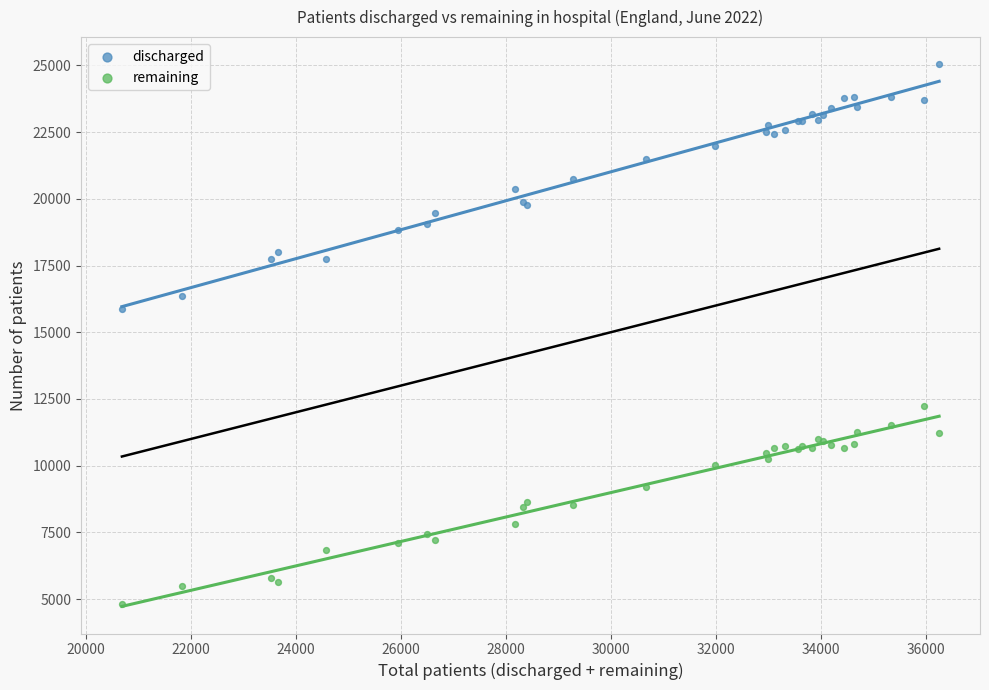

What are all the series names shown in the legend?

discharged, remaining